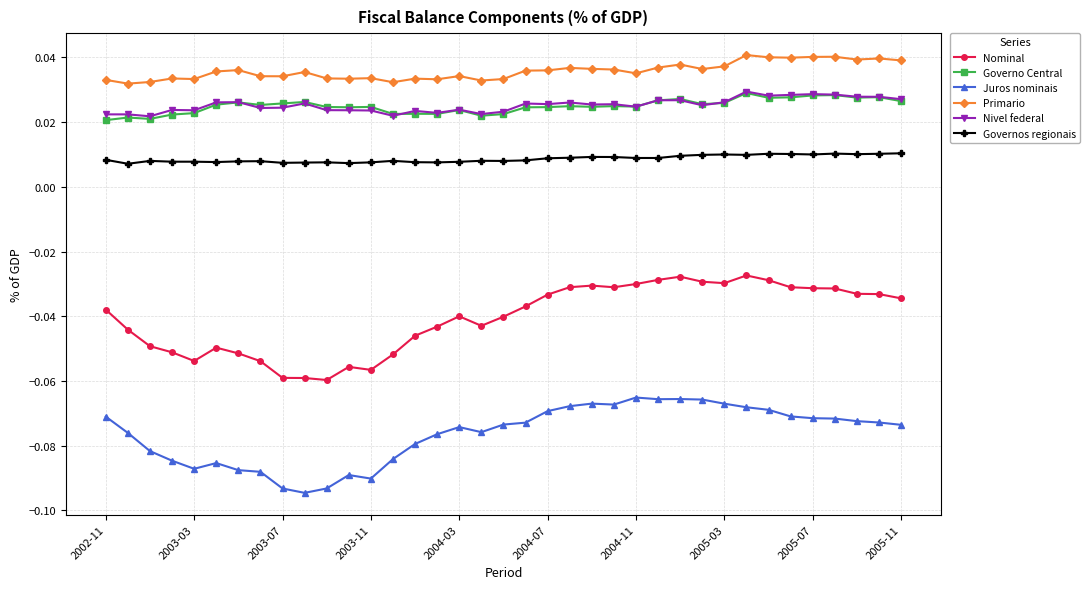

Which series has the largest range (max minus min)?

Nominal